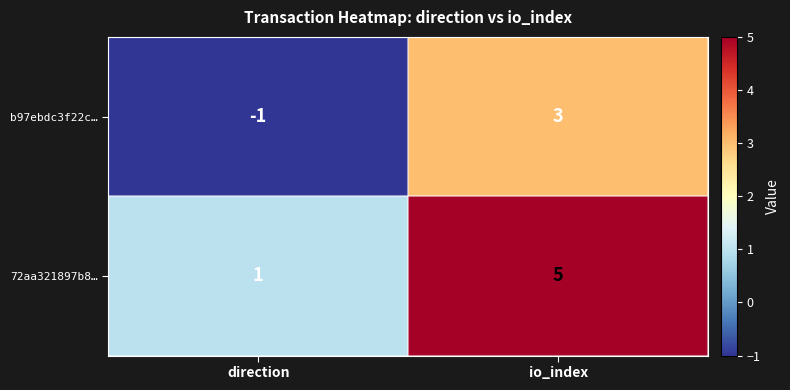

Reading left to right, list all the values displayed in this chart.

b97ebdc3f22c…: -1	3
72aa321897b8…: 1	5